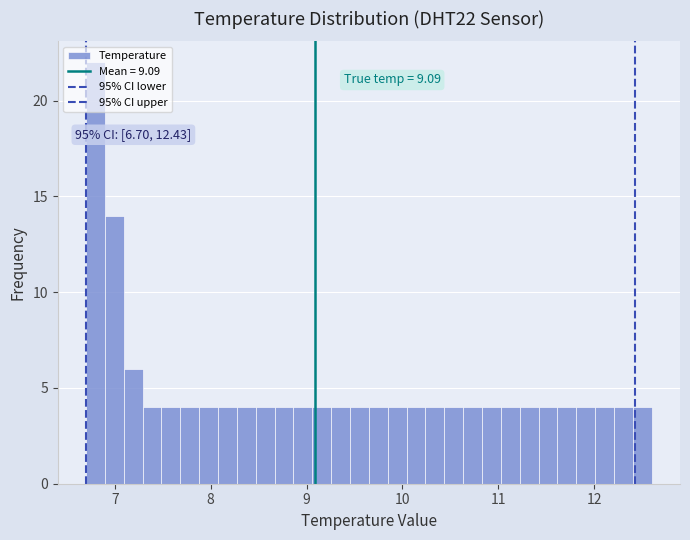

Around what value on the x-axis is the tallest bar? Give the approximate position of its centre, as read against the axis.

6.8